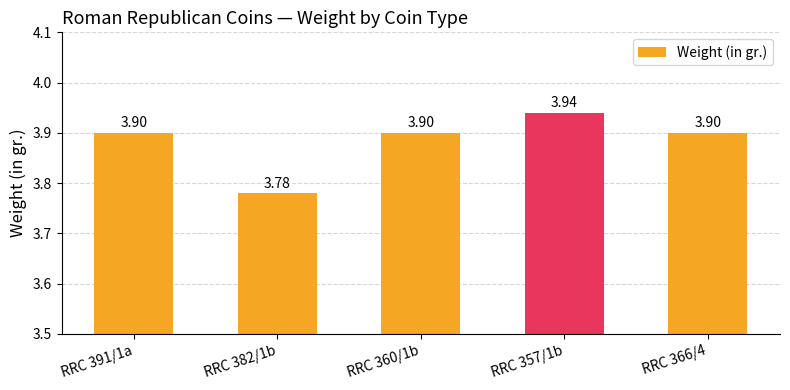

How many bars are there in total?

5